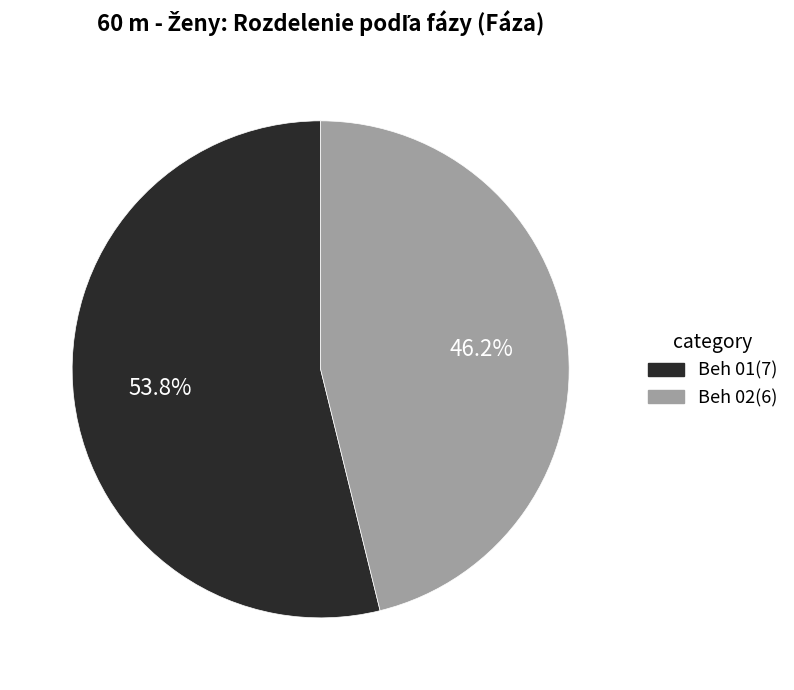

How much of the chart is everything except Beh 02?

53.8%